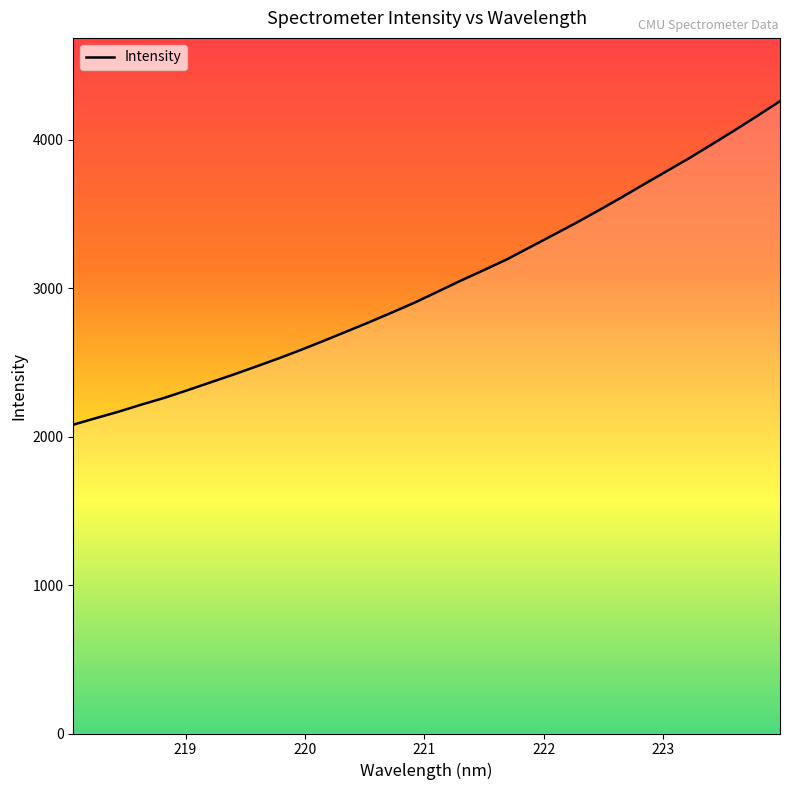

What is the difference between the maximum and minimum values?

2180.2